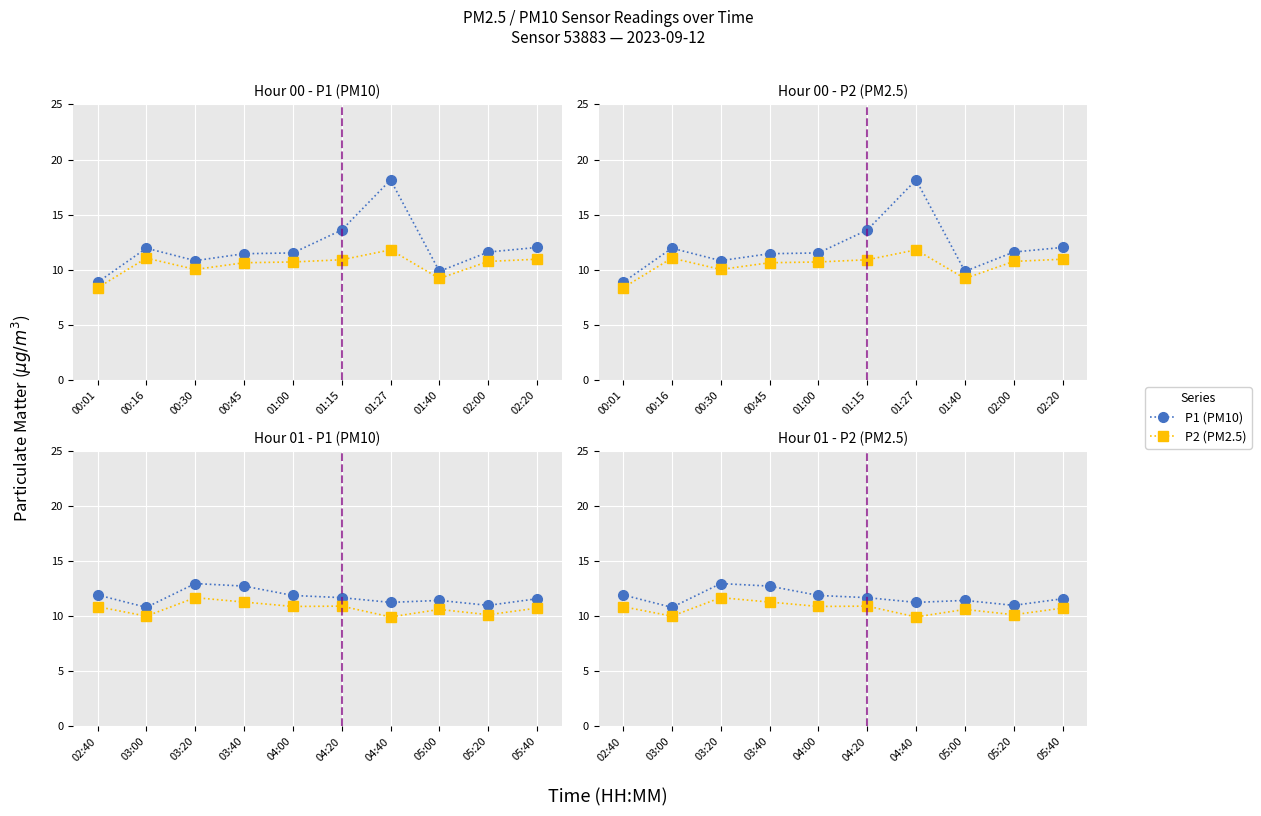

How many categories are shown in the chart?

10